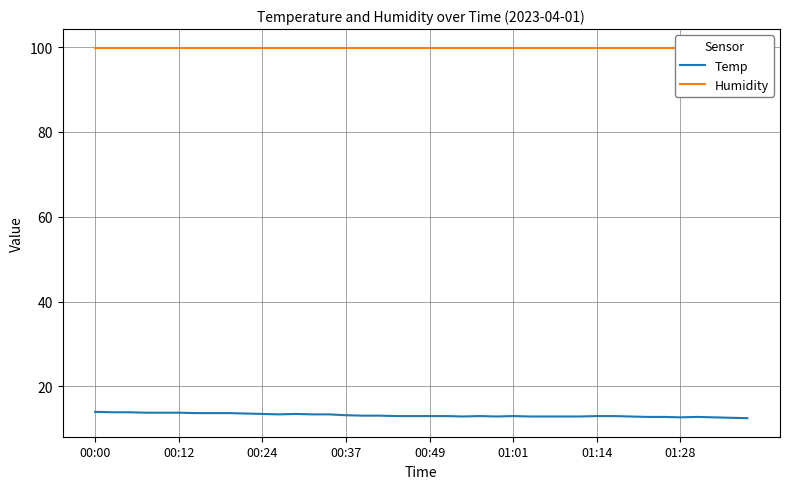

What value does the Humidity series have at 11?

99.9